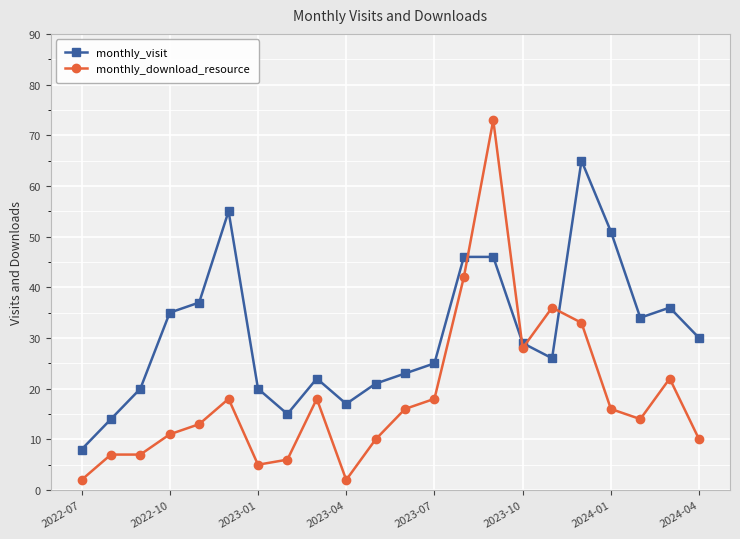

What is the value of the monthly_download_resource point at the 12th from the left?

16